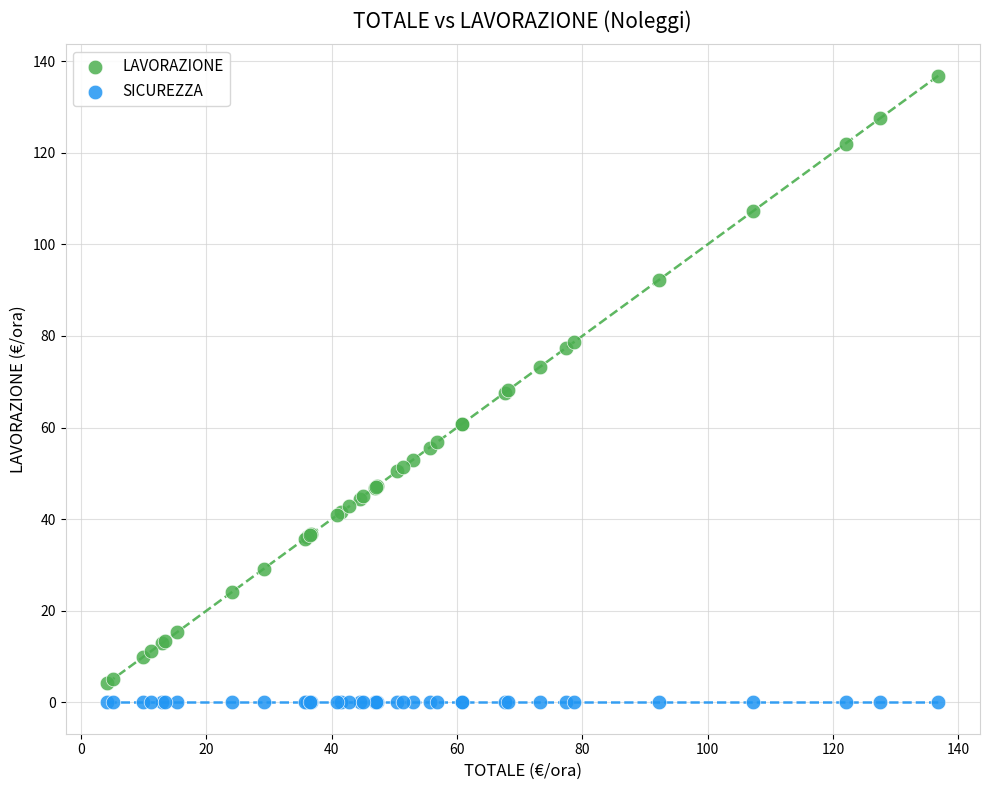

Which series reaches the maximum Y coordinate?

LAVORAZIONE